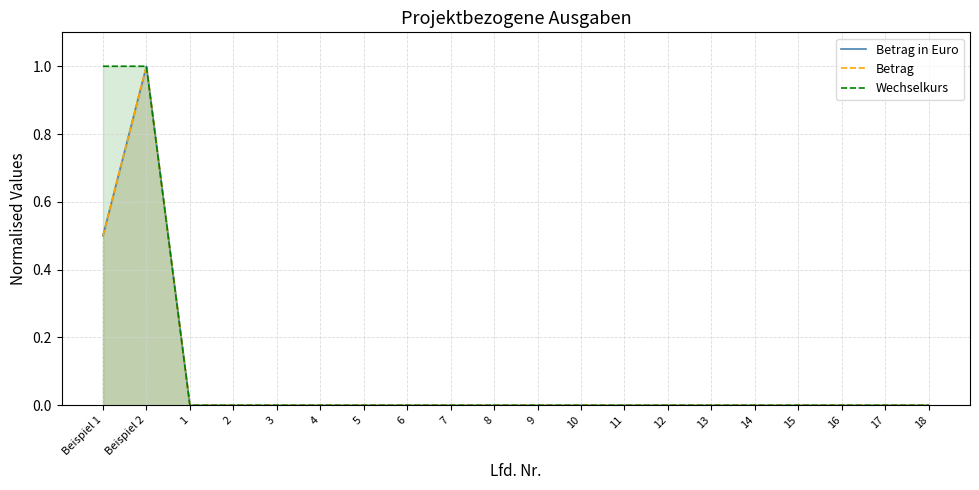

How many Betrag in Euro values are between 0 and 1?

20